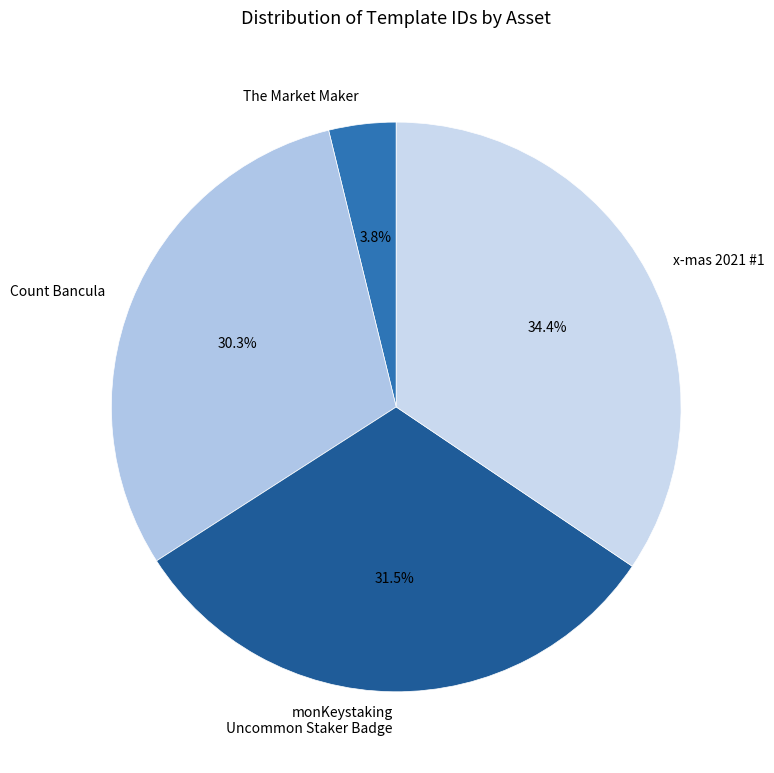

Is the sum of monKeystaking Uncommon Staker Badge and The Market Maker greater than half?

No